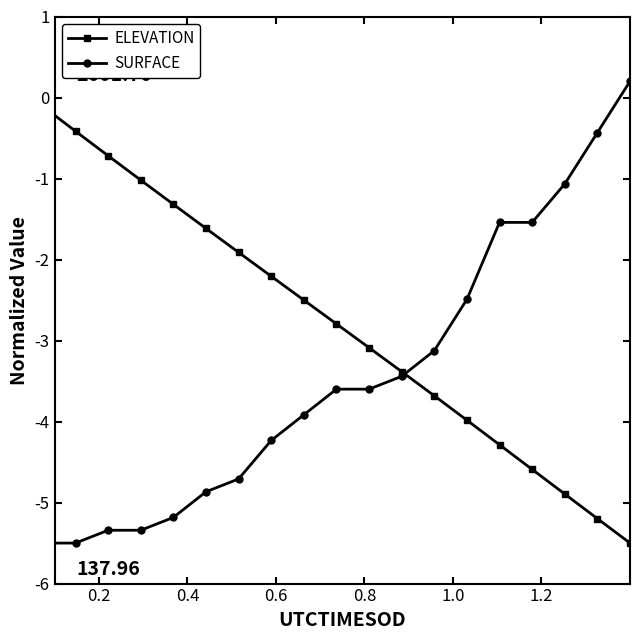

True or false: ELEVATION has more than 1 interior local peaks.

False